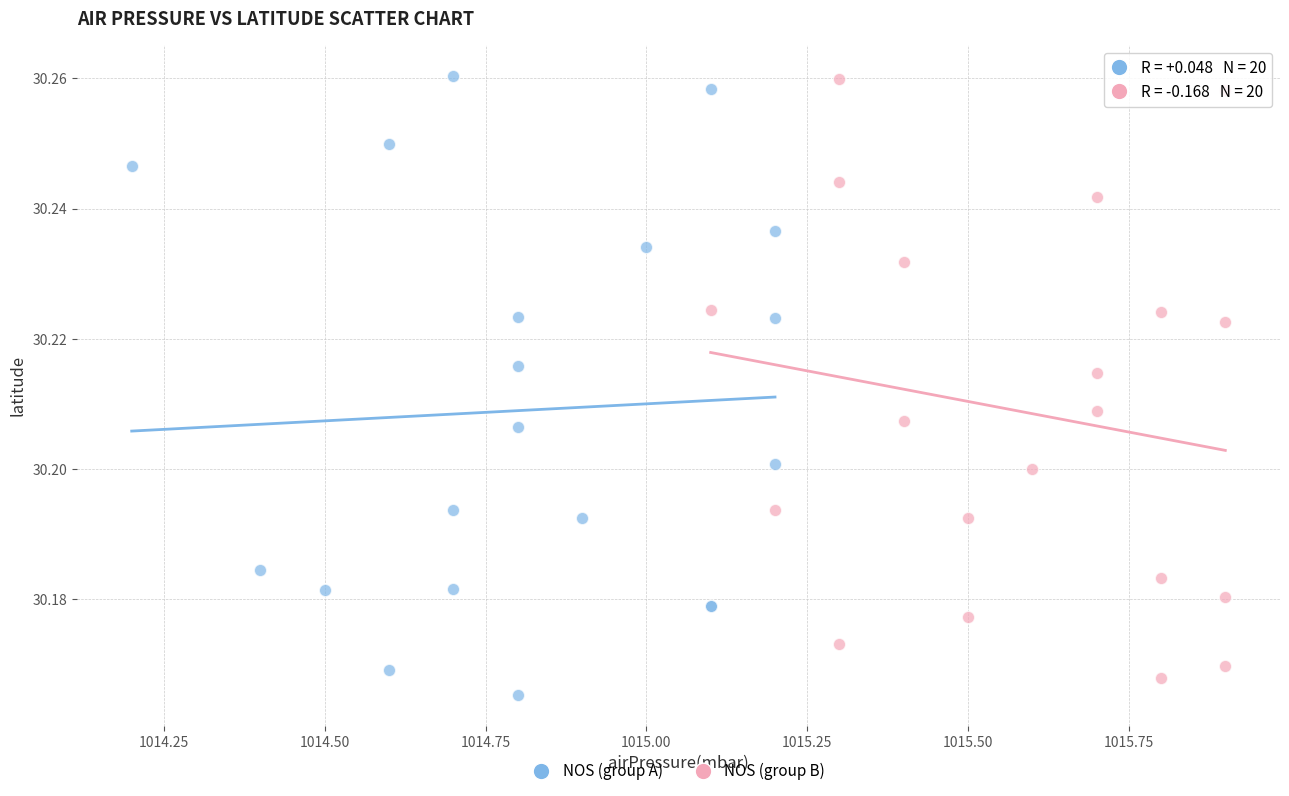

What are all the series names shown in the legend?

NOS (group A), NOS (group B)